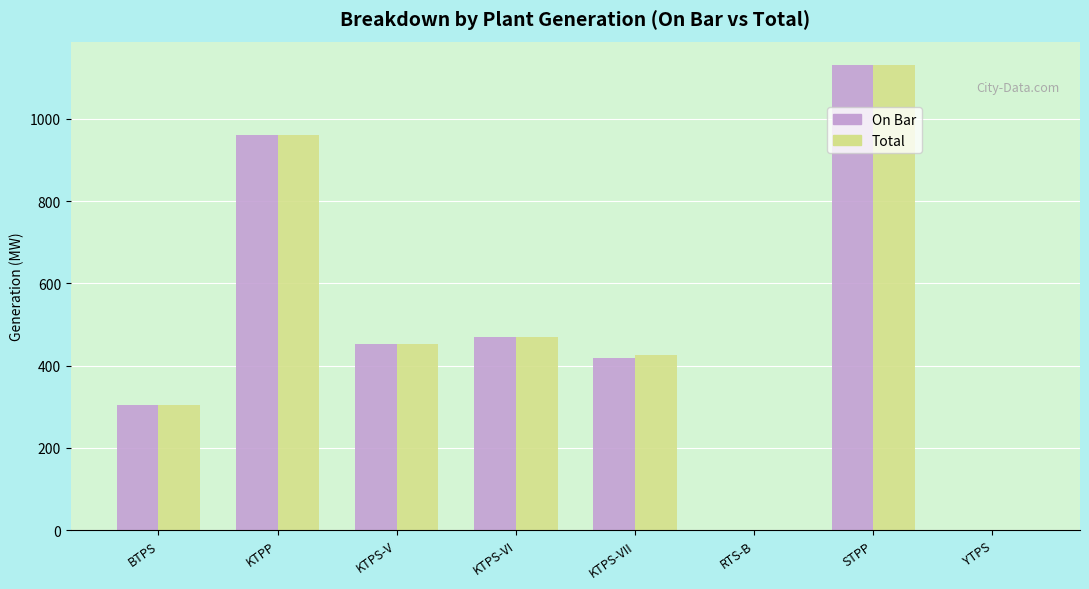

Which series changed the most between KTPS-VII and RTS-B?

Total